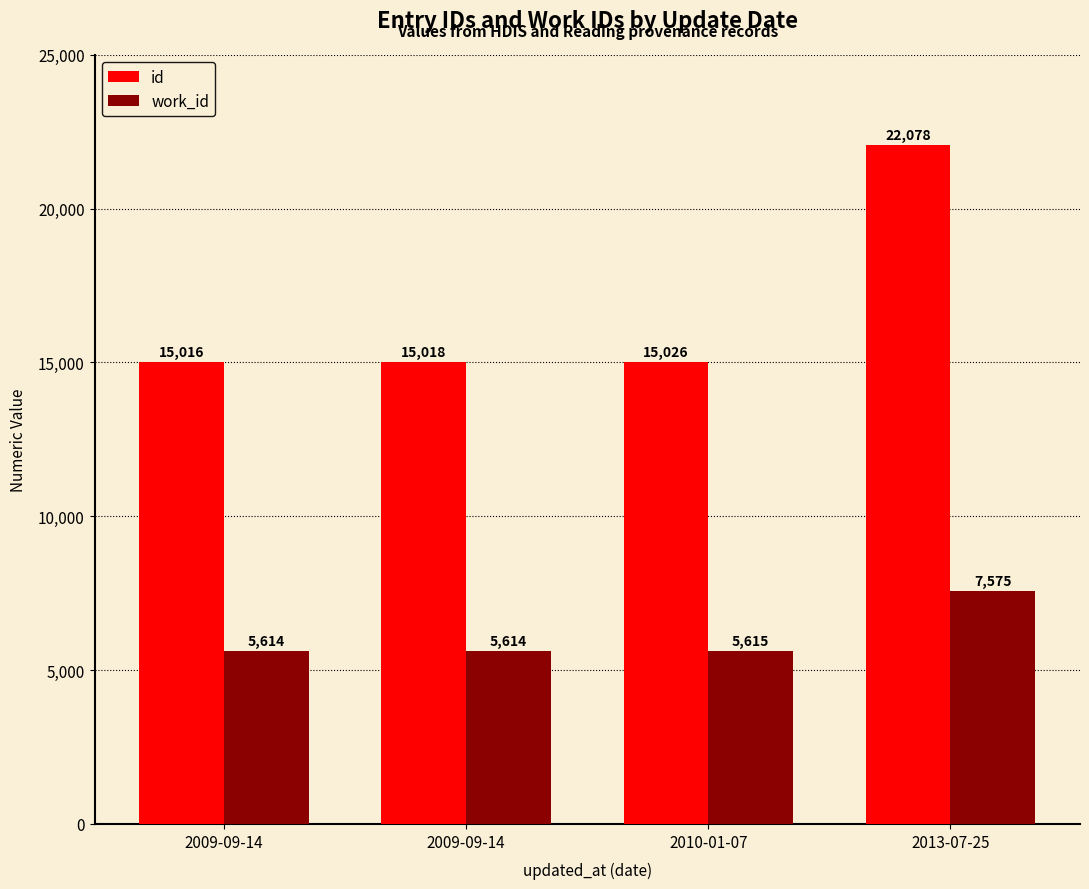

Which category has the highest value in the id series?

2013-07-25